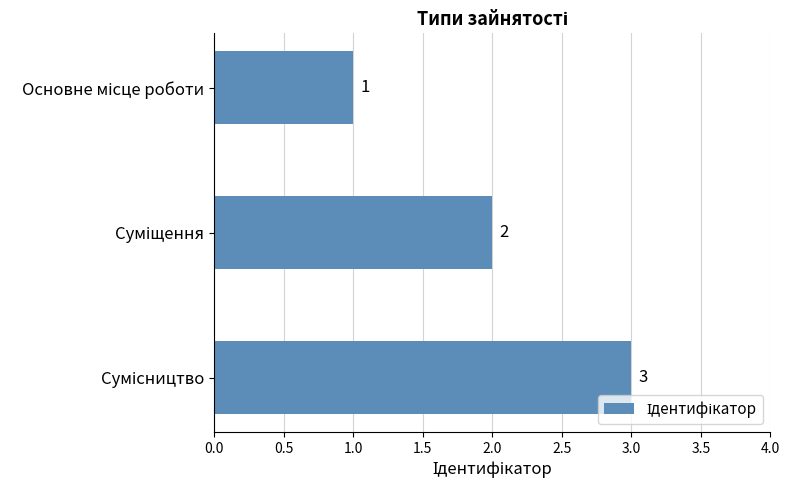

Count the number of categories in the chart.

3